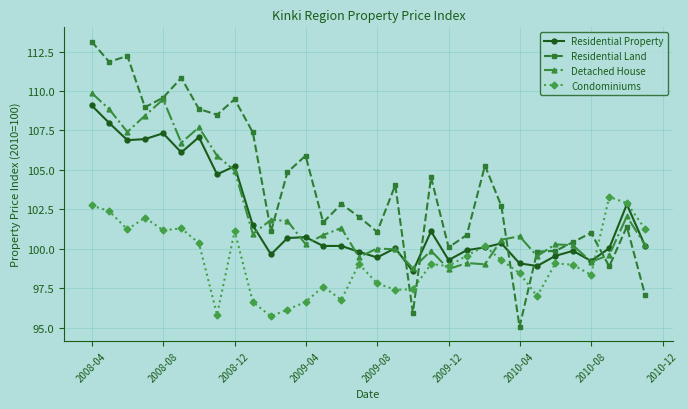

How many intersections are there between Condominiums and Residential Land?

5